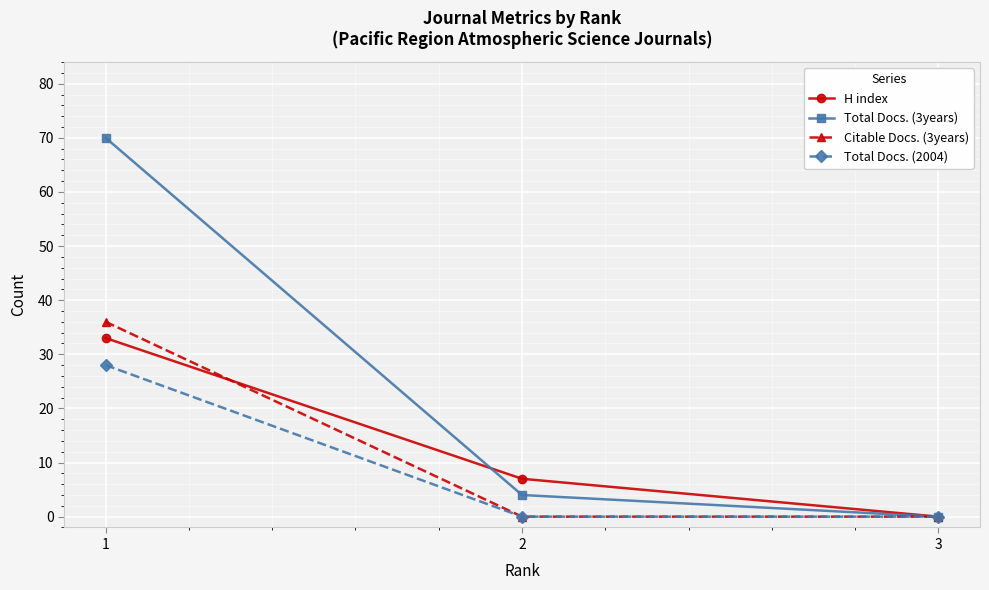

What is the difference between the Citable Docs. (3years) values at 1 and 2?

36